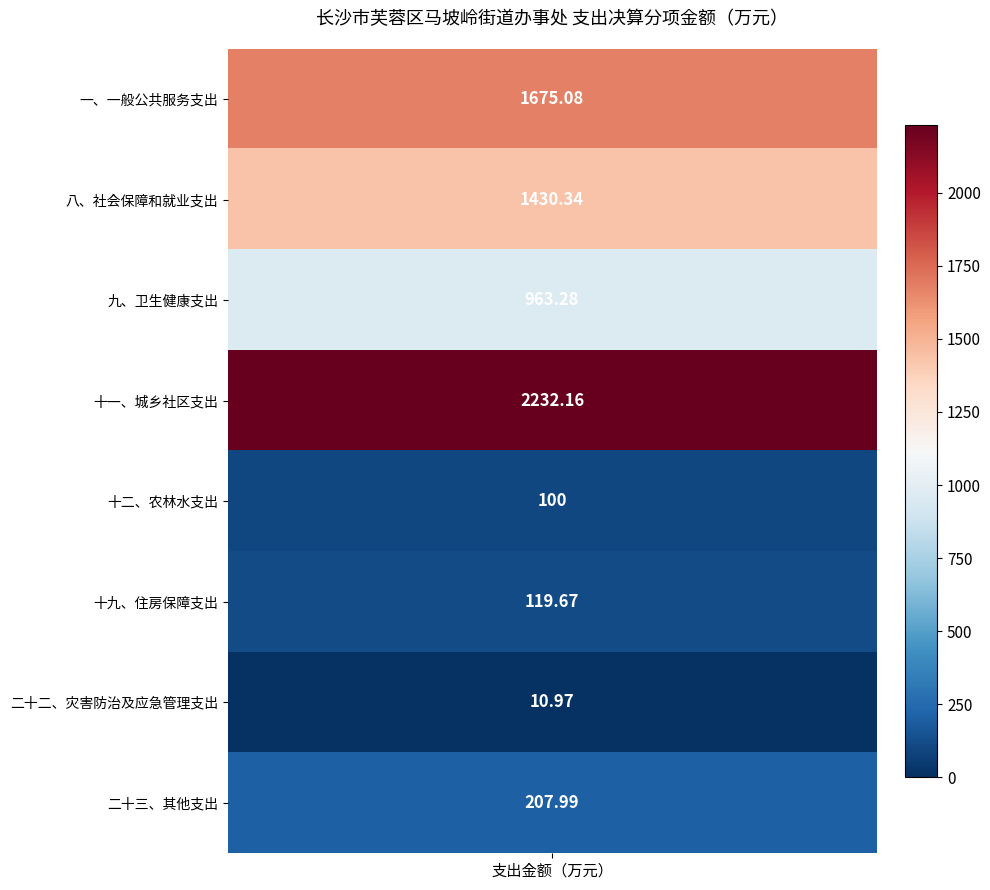

True or false: the data shows 41.8 at 7.

False